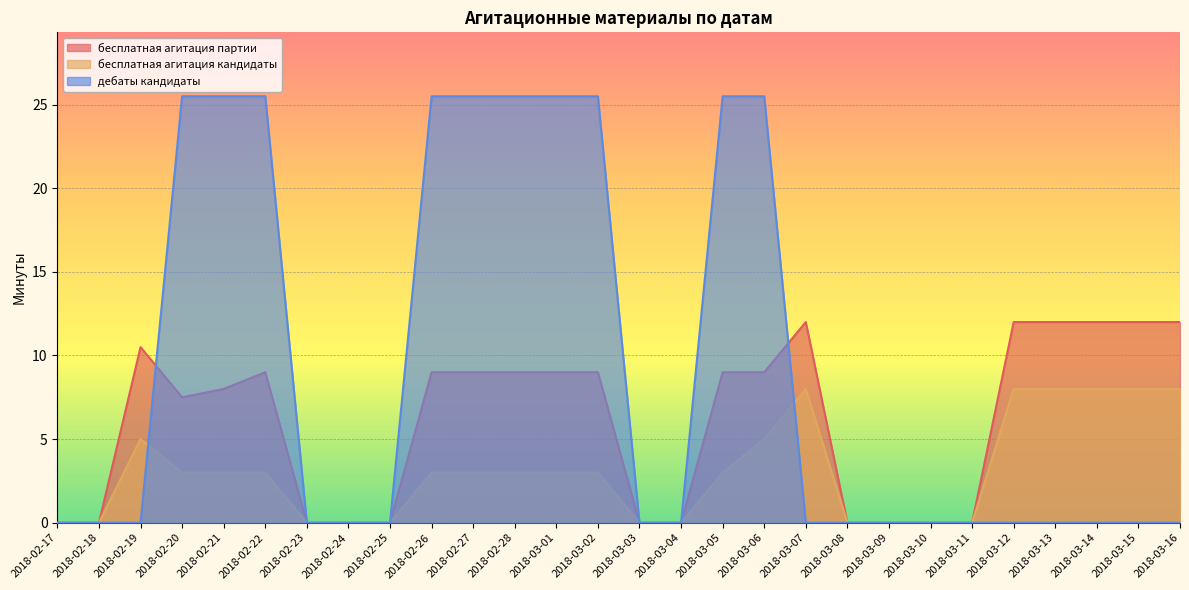

How many categories are shown in the chart?

28